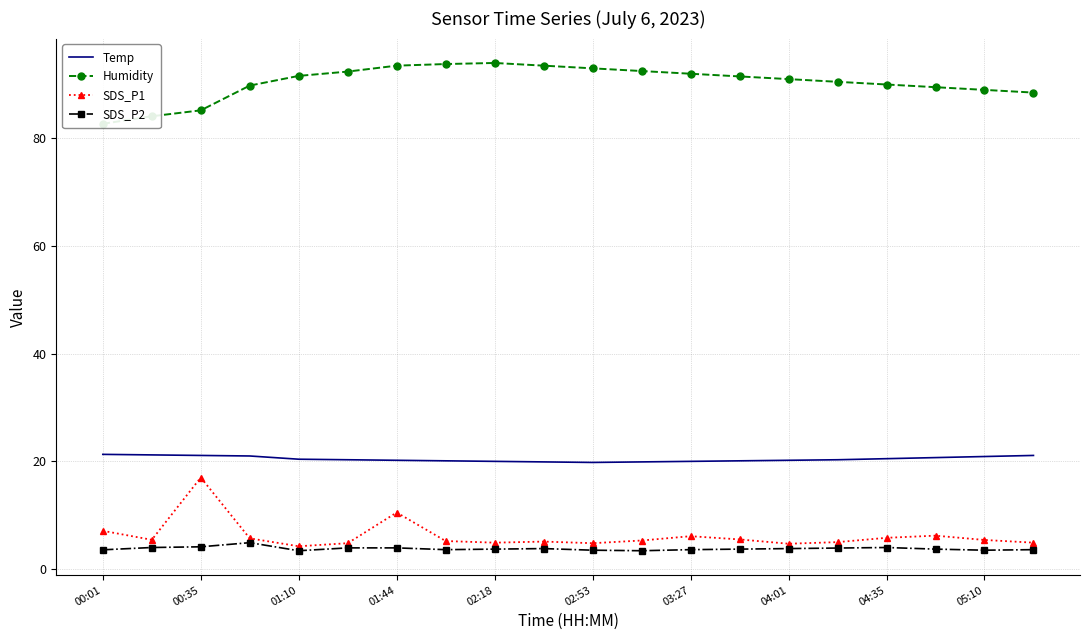

What is the difference between the maximum and minimum values in the SDS_P2 series?

1.5